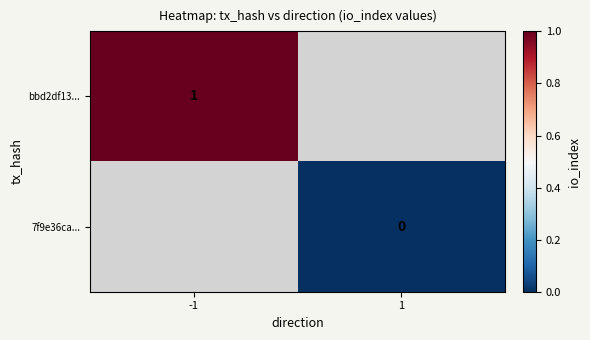

True or false: bbd2df13... has a value of 2 at -1.

False